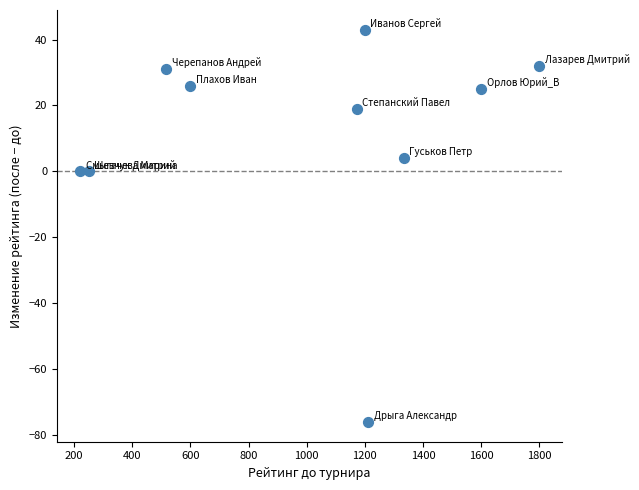

What is the average X value?

990